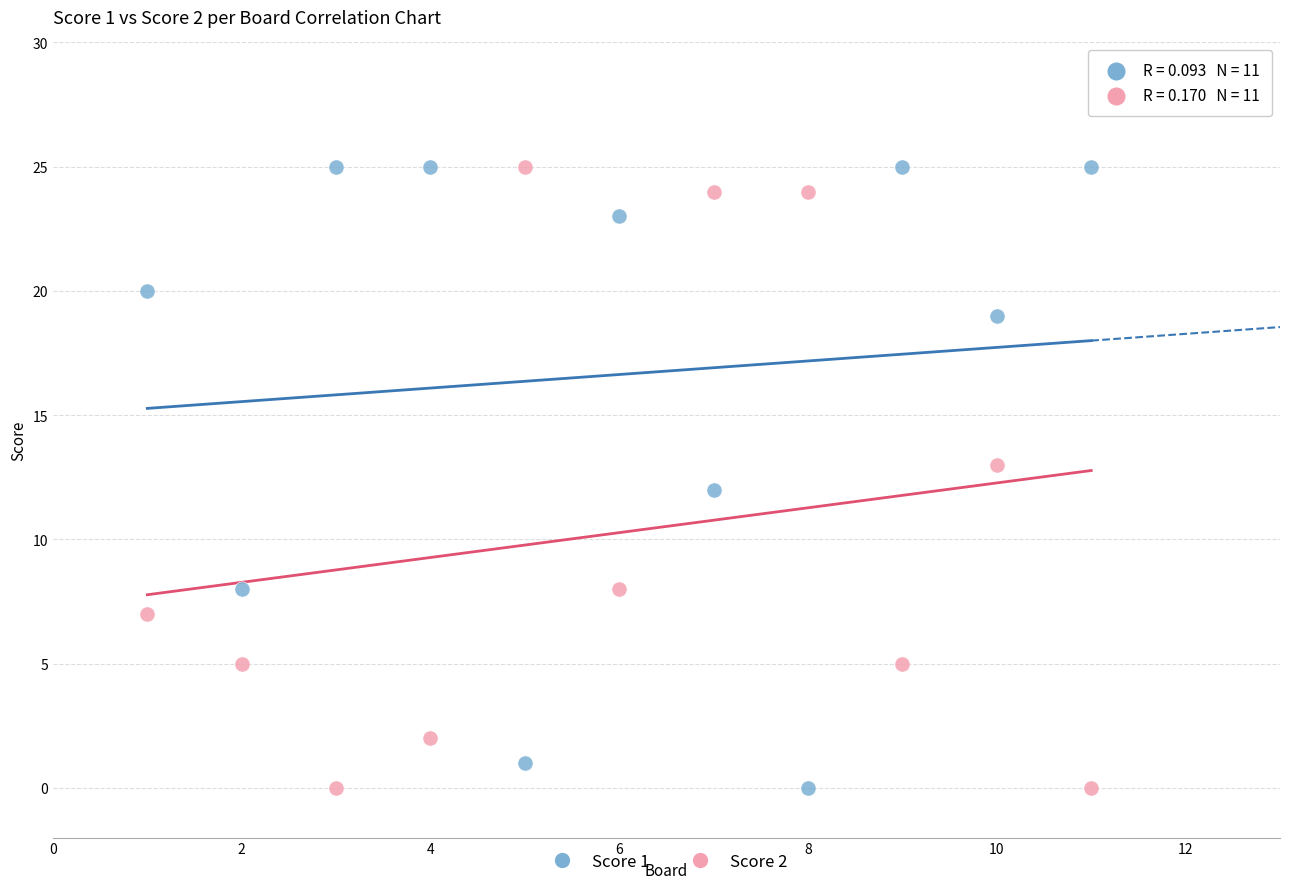

Across all data points, what is the range of X values (max minus min)?

10